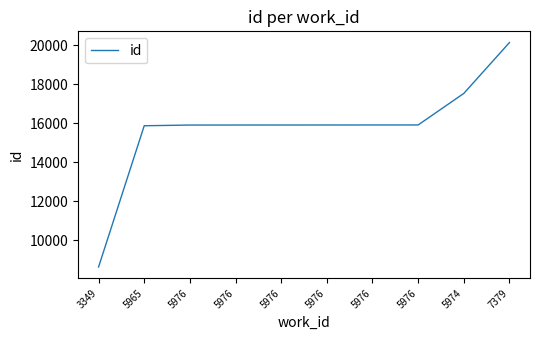

The value at 5976 is 27679. True or false?

False